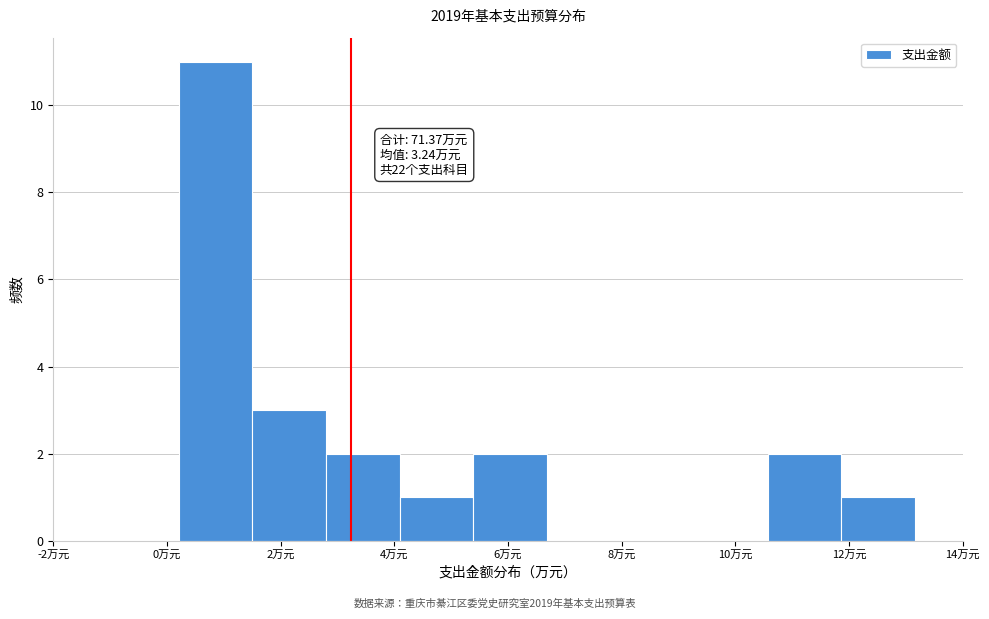

Which range on the x-axis has the tallest bar?

0.2 to 1.6